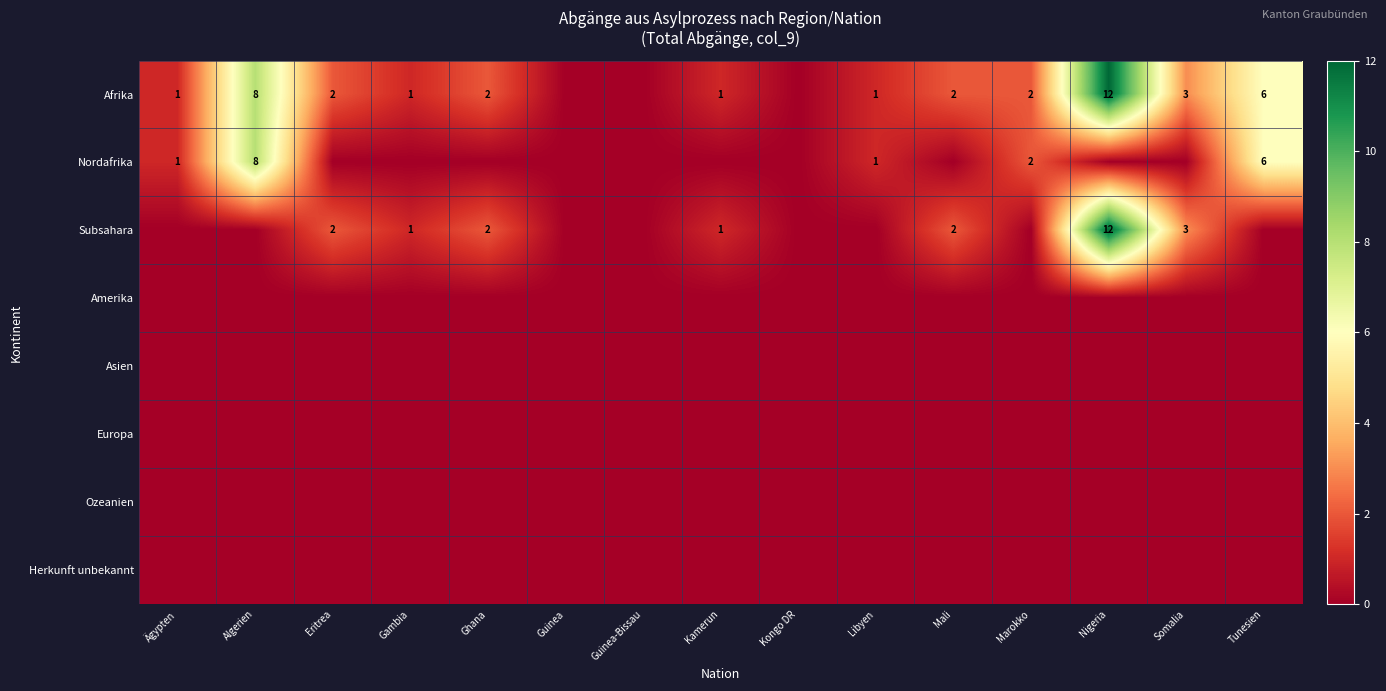

True or false: Subsahara has a value of 2 at Eritrea.

True